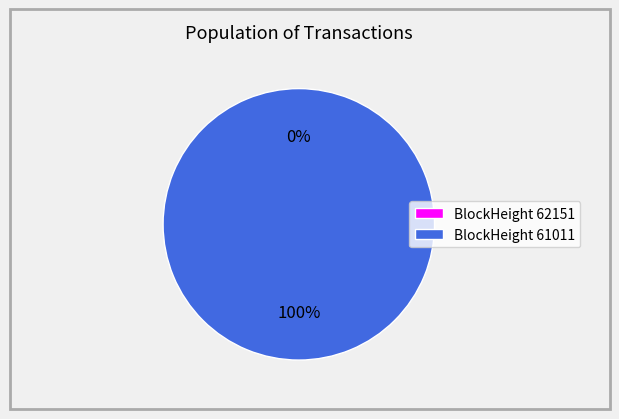

What is the change in value from 62151 to 61011?

+8501